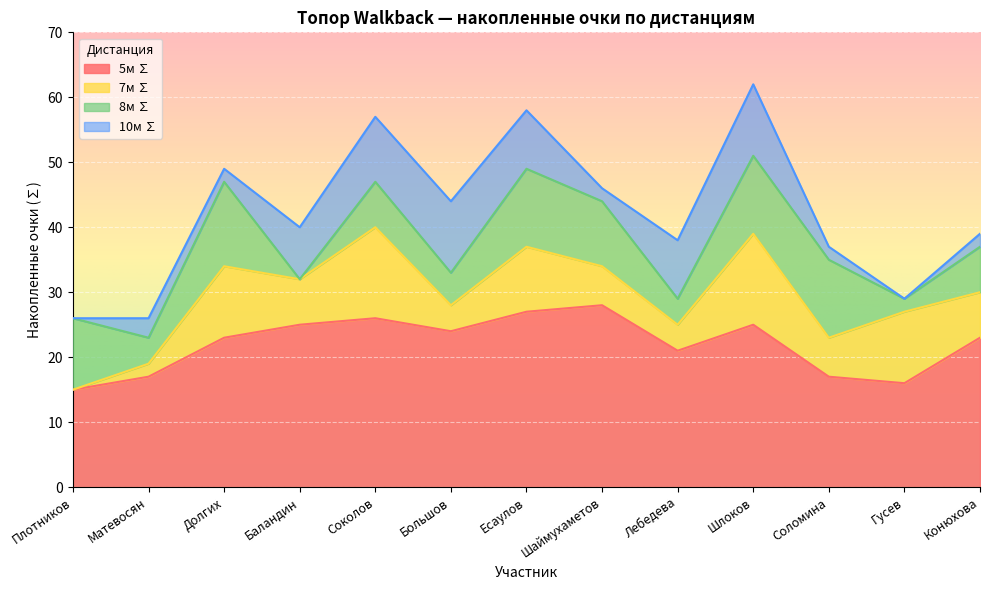

List the series in order of their peak value, lowest first.

5м ∑, 7м ∑, 8м ∑, 10м ∑